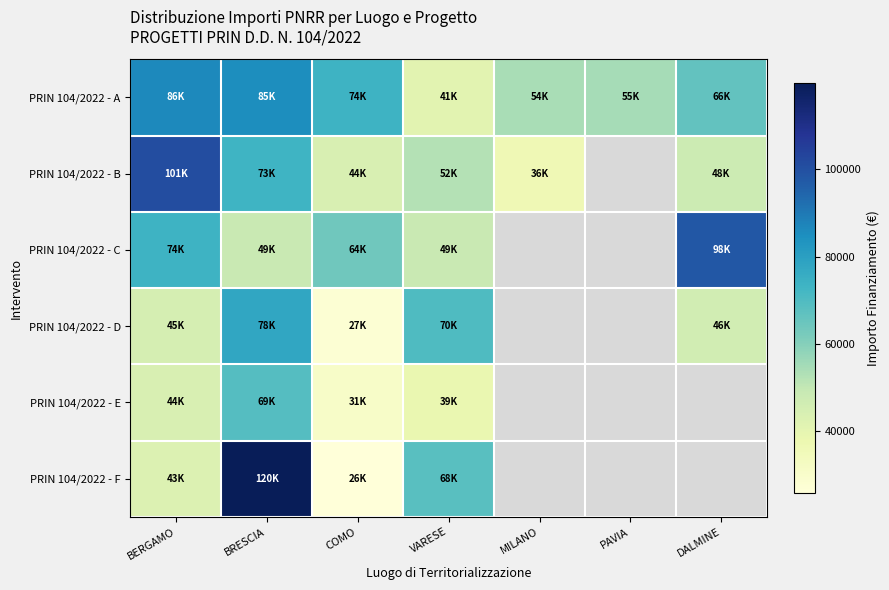

What is the maximum value shown in the chart?

119783.4